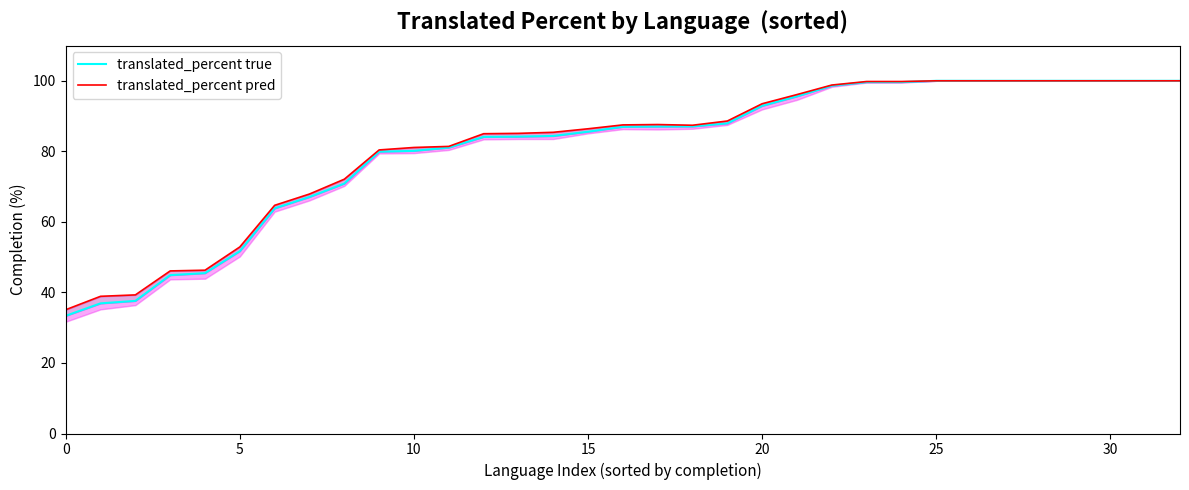

True or false: translated_percent pred has a value of 171.1 at 21.

False